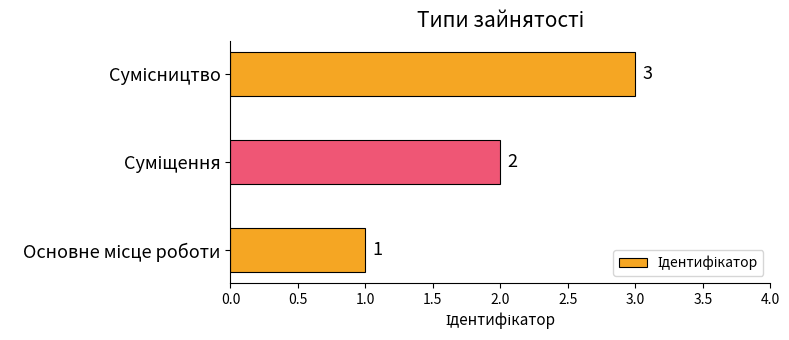

What is the maximum value shown in the chart?

3